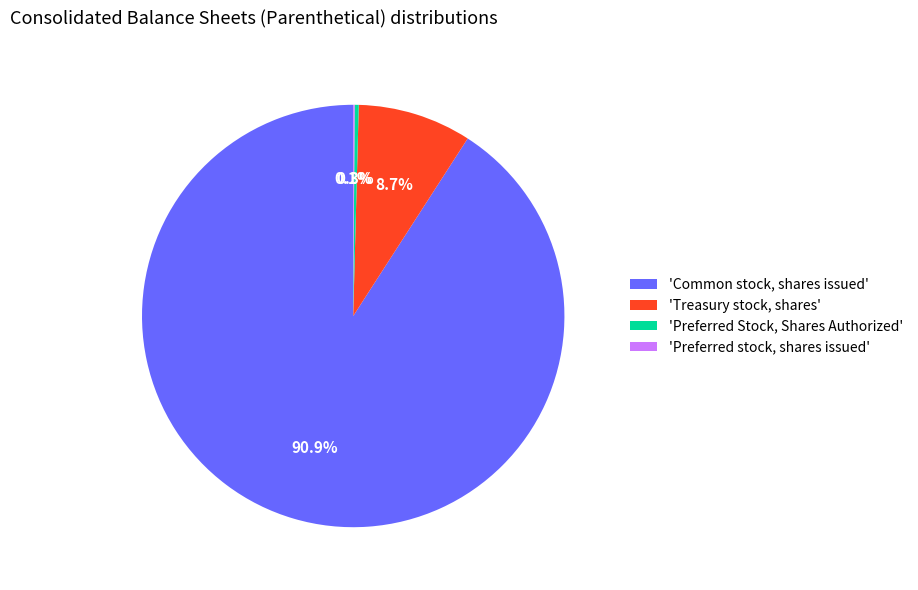

Which category has the biggest portion of the pie?

'Common stock, shares issued'